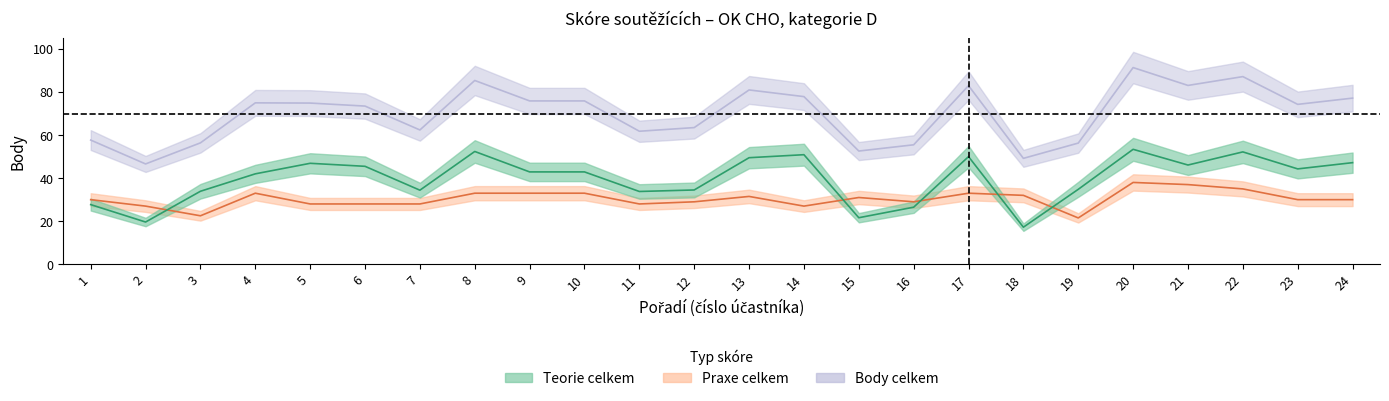

After their last crossing, which series has the higher values: Praxe celkem or Teorie celkem?

Teorie celkem